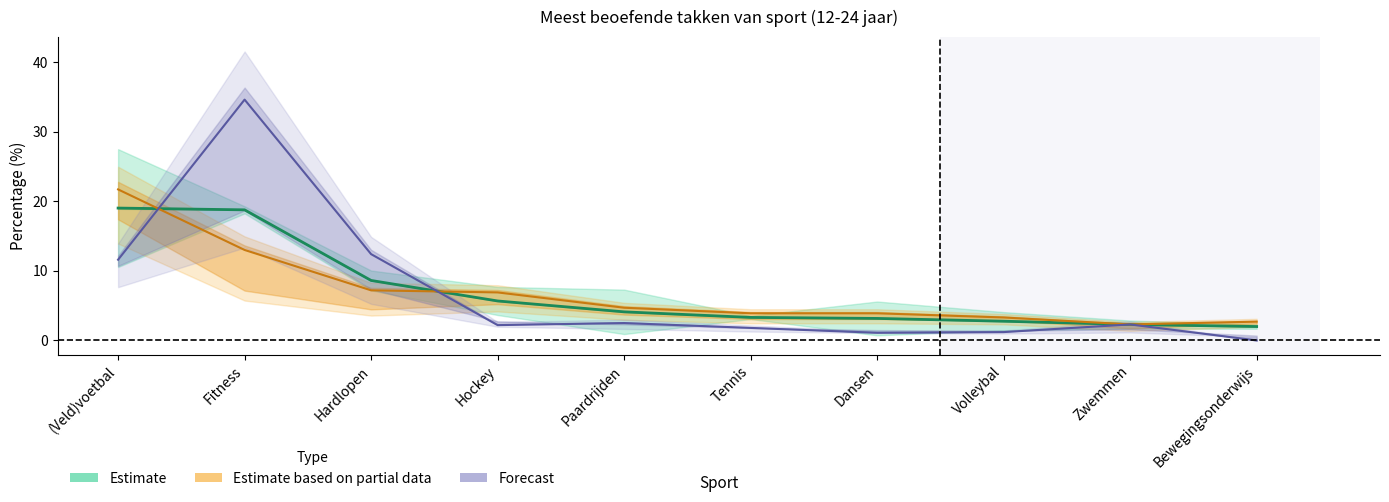

What is the label of the 5th point from the right?

Tennis